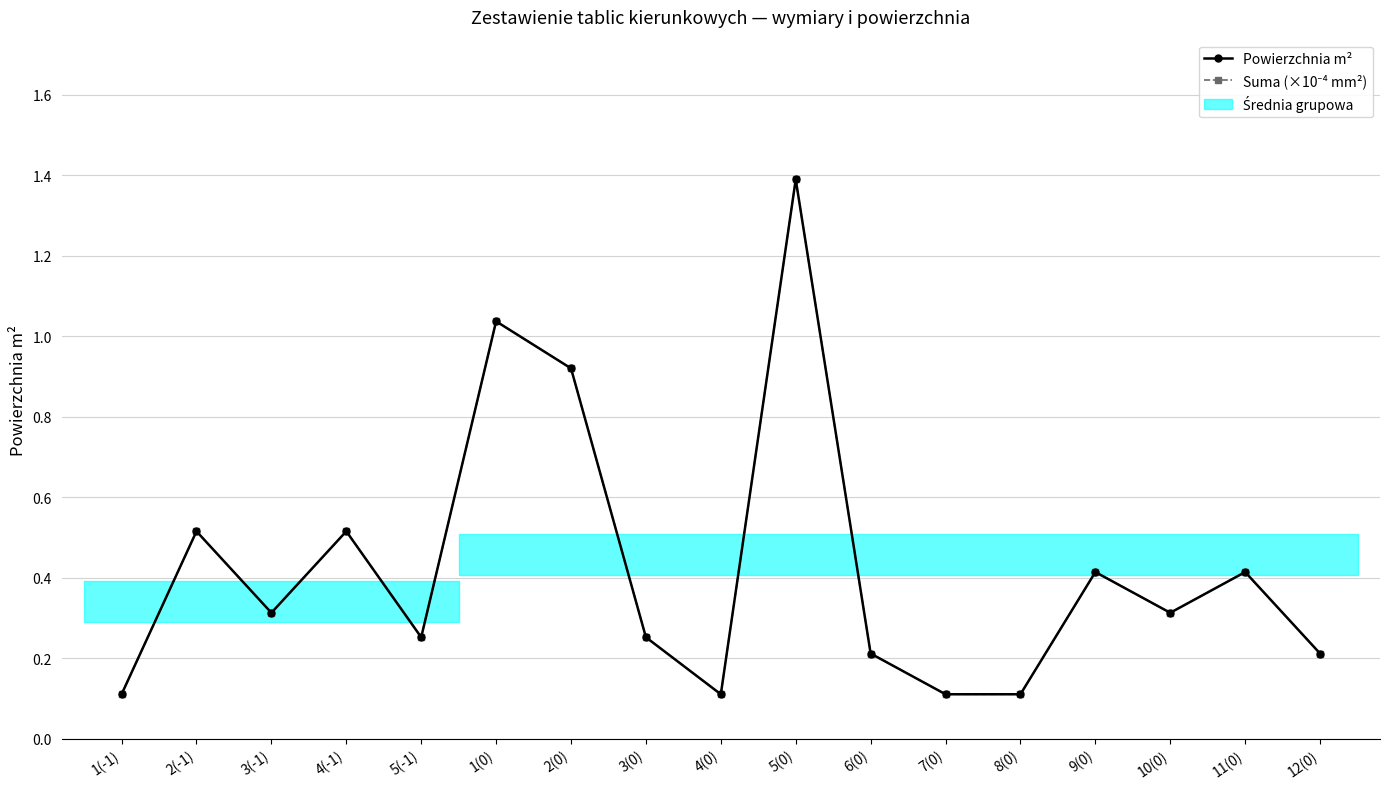

Is this an area chart (filled region under the line)?

No